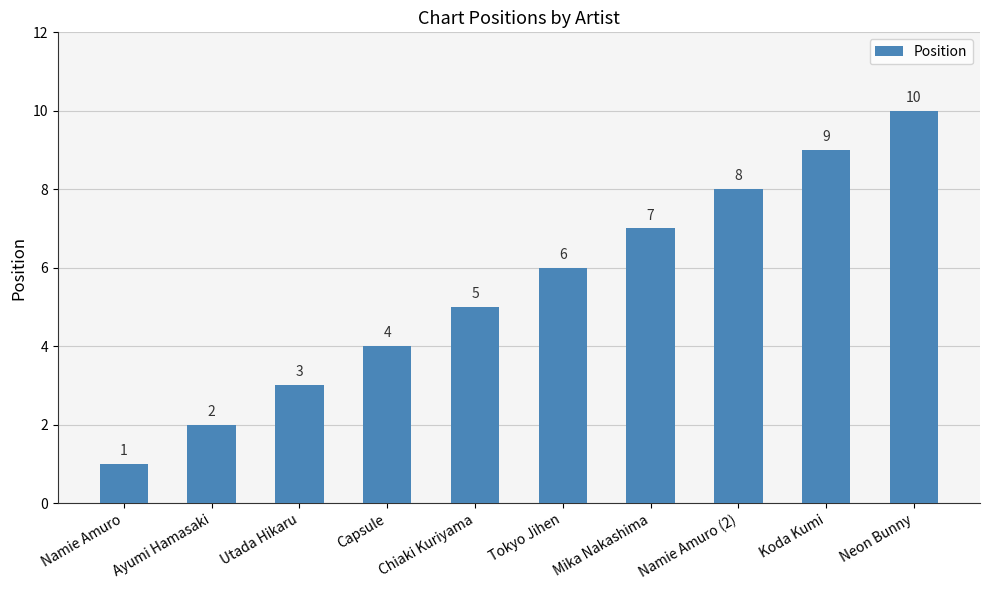

How many distinct data groups are displayed?

1